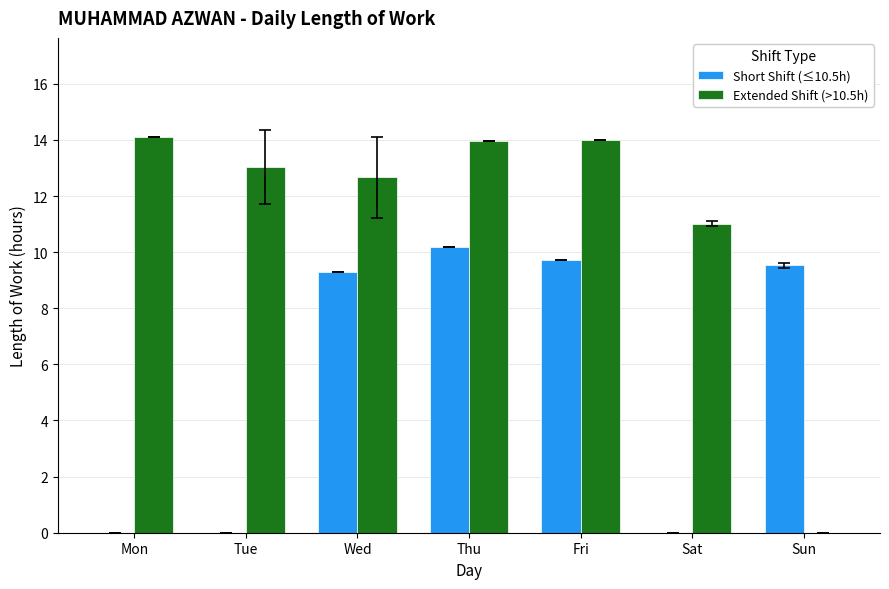

What is the difference between the Extended Shift (>10.5h) values at Sat and Fri?

3.0